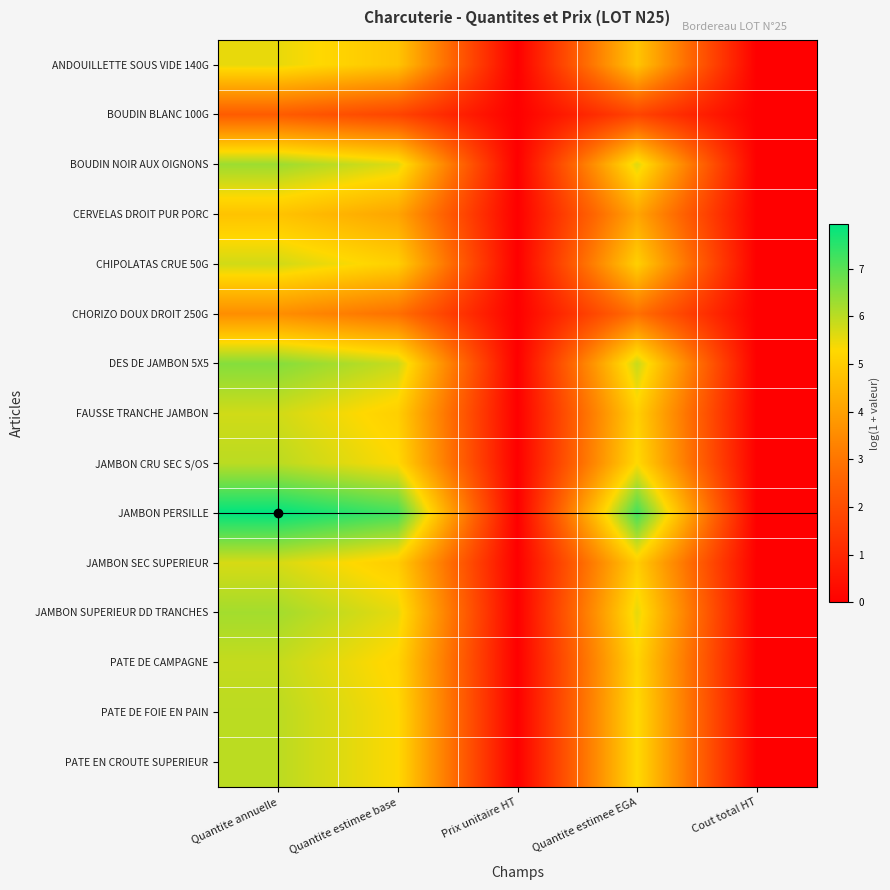

Reading right to left, list all the values displayed in this chart.

ANDOUILLETTE SOUS VIDE 140G: Cout total HT=0.0	Quantite estimee EGA=4.8	Prix unitaire HT=0.0	Quantite estimee base=4.8	Quantite annuelle=5.5
BOUDIN BLANC 100G: Cout total HT=0.0	Quantite estimee EGA=1.8	Prix unitaire HT=0.0	Quantite estimee base=1.8	Quantite annuelle=2.4
BOUDIN NOIR AUX OIGNONS: Cout total HT=0.0	Quantite estimee EGA=5.6	Prix unitaire HT=0.0	Quantite estimee base=5.6	Quantite annuelle=6.3
CERVELAS DROIT PUR PORC: Cout total HT=0.0	Quantite estimee EGA=4.1	Prix unitaire HT=0.0	Quantite estimee base=4.1	Quantite annuelle=4.8
CHIPOLATAS CRUE 50G: Cout total HT=0.0	Quantite estimee EGA=5.1	Prix unitaire HT=0.0	Quantite estimee base=5.1	Quantite annuelle=5.8
CHORIZO DOUX DROIT 250G: Cout total HT=0.0	Quantite estimee EGA=2.9	Prix unitaire HT=0.0	Quantite estimee base=2.9	Quantite annuelle=3.6
DES DE JAMBON 5X5: Cout total HT=0.0	Quantite estimee EGA=5.9	Prix unitaire HT=0.0	Quantite estimee base=5.9	Quantite annuelle=6.6
FAUSSE TRANCHE JAMBON: Cout total HT=0.0	Quantite estimee EGA=5.1	Prix unitaire HT=0.0	Quantite estimee base=5.1	Quantite annuelle=5.8
JAMBON CRU SEC S/OS: Cout total HT=0.0	Quantite estimee EGA=5.3	Prix unitaire HT=0.0	Quantite estimee base=5.3	Quantite annuelle=6.0
JAMBON PERSILLE: Cout total HT=0.0	Quantite estimee EGA=7.2	Prix unitaire HT=0.0	Quantite estimee base=7.2	Quantite annuelle=7.9
JAMBON SEC SUPERIEUR: Cout total HT=0.0	Quantite estimee EGA=5.0	Prix unitaire HT=0.0	Quantite estimee base=5.0	Quantite annuelle=5.7
JAMBON SUPERIEUR DD TRANCHES: Cout total HT=0.0	Quantite estimee EGA=5.5	Prix unitaire HT=0.0	Quantite estimee base=5.5	Quantite annuelle=6.2
PATE DE CAMPAGNE: Cout total HT=0.0	Quantite estimee EGA=5.2	Prix unitaire HT=0.0	Quantite estimee base=5.2	Quantite annuelle=5.9
PATE DE FOIE EN PAIN: Cout total HT=0.0	Quantite estimee EGA=5.3	Prix unitaire HT=0.0	Quantite estimee base=5.3	Quantite annuelle=6.0
PATE EN CROUTE SUPERIEUR: Cout total HT=0.0	Quantite estimee EGA=5.3	Prix unitaire HT=0.0	Quantite estimee base=5.3	Quantite annuelle=6.0